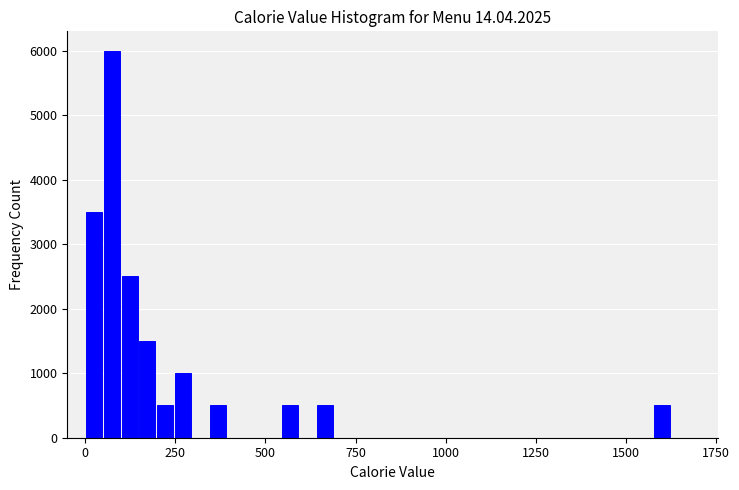

Read against the x-axis, roughly where is the centre of the tallest bar?

50